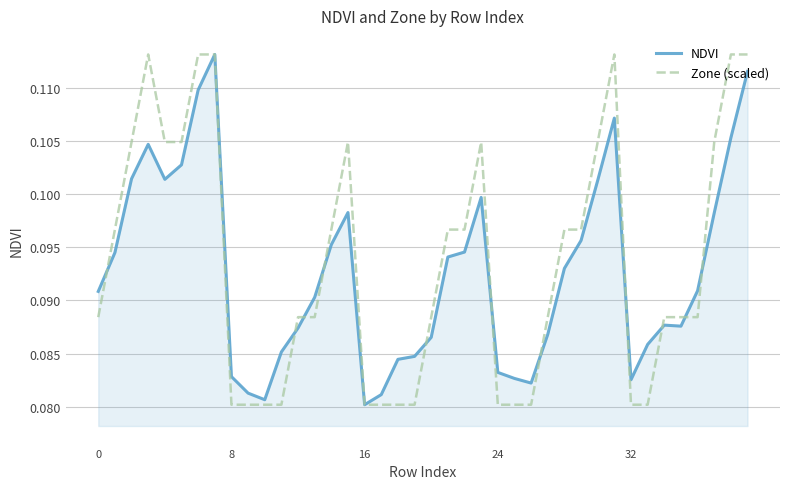

What is the label of the 2nd point from the right?

38